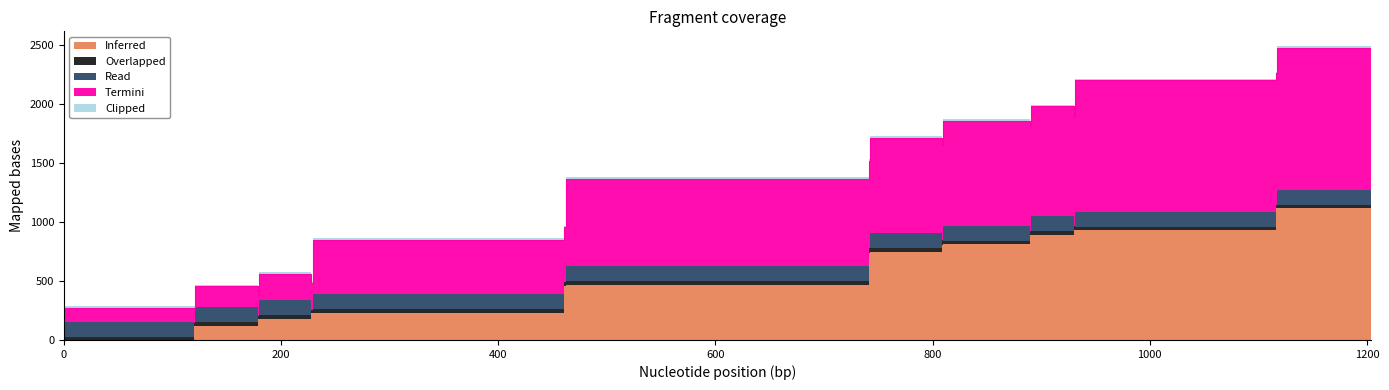

After their last crossing, which series has the higher values: Read or Clipped?

Clipped